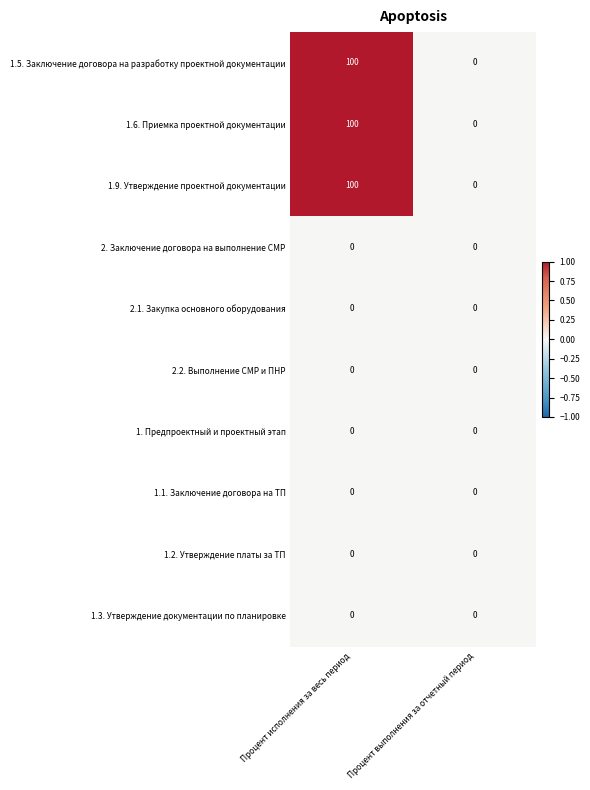

Rank the categories by 1.9. Утверждение проектной документации value from highest to lowest.

Процент исполнения за весь период, Процент выполнения за отчетный период